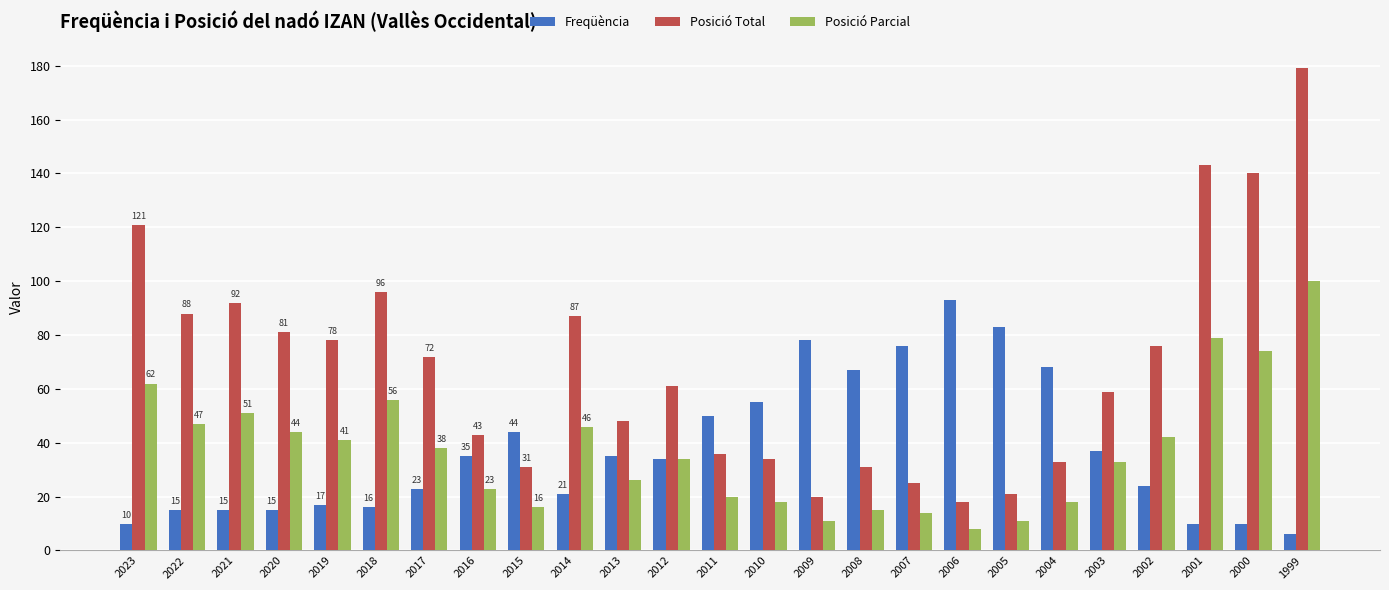

At which category is the sum across all series the highest?

1999